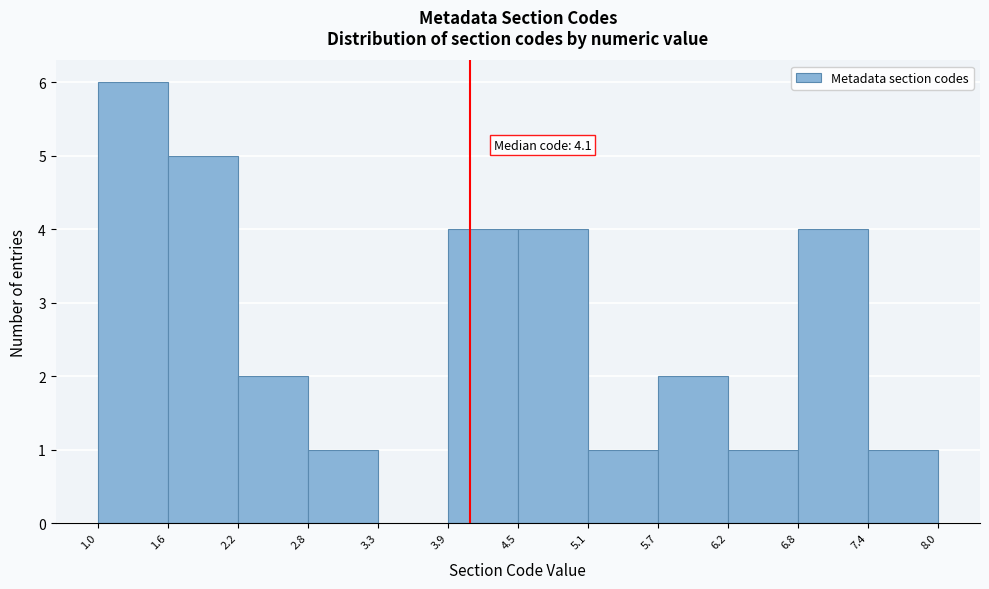

Over which range of the x-axis is the bar tallest?

1.0 to 1.6